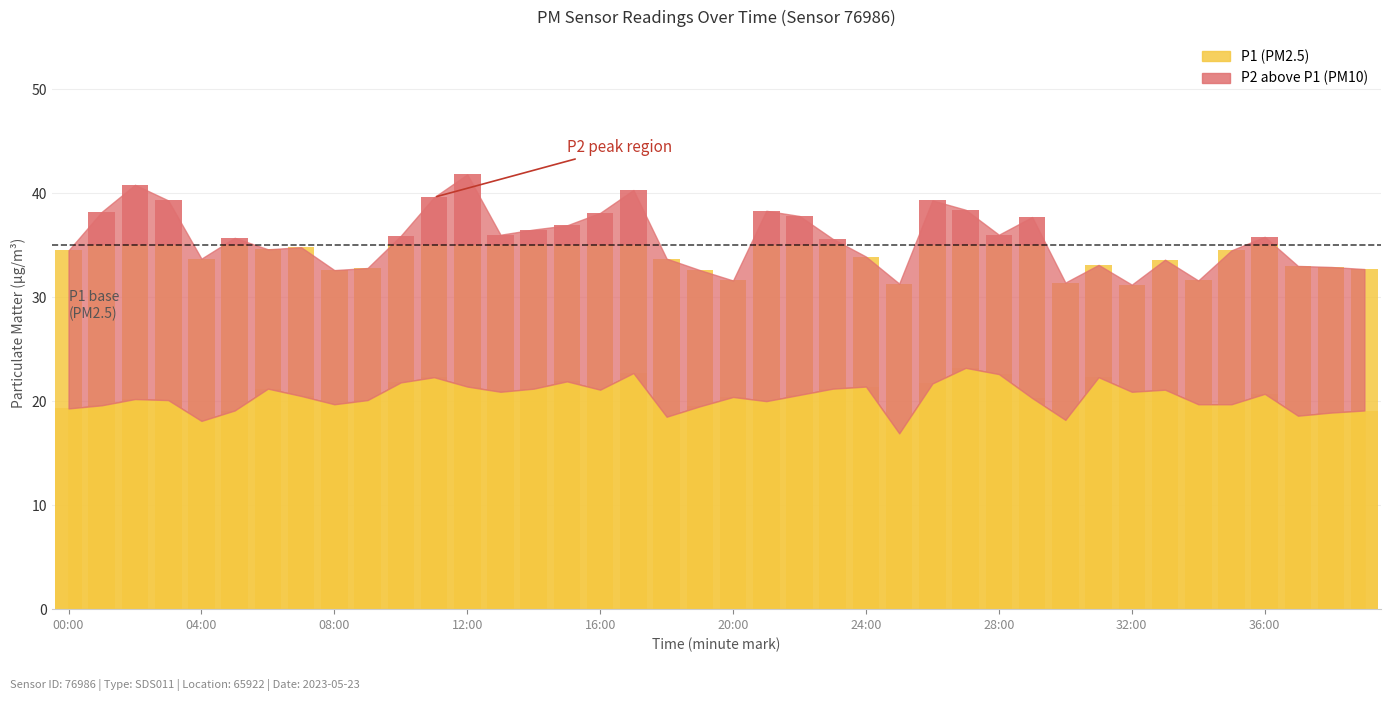

The chart shows a value of 37.1 at 06:00. True or false?

False